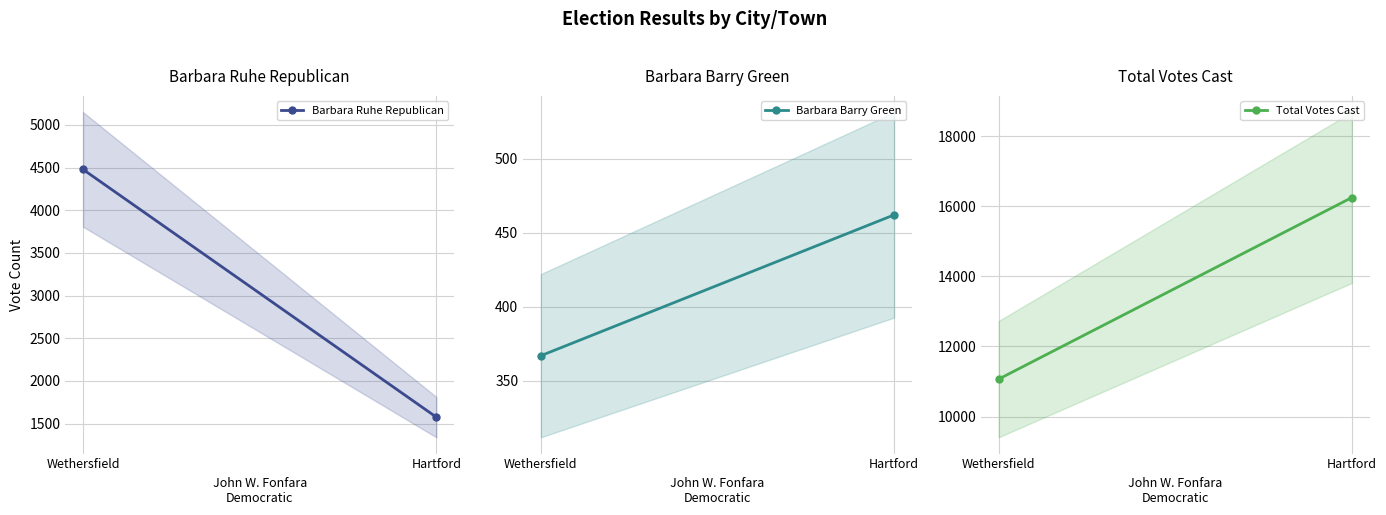

Which series has the widest spread of values?

Total Votes Cast